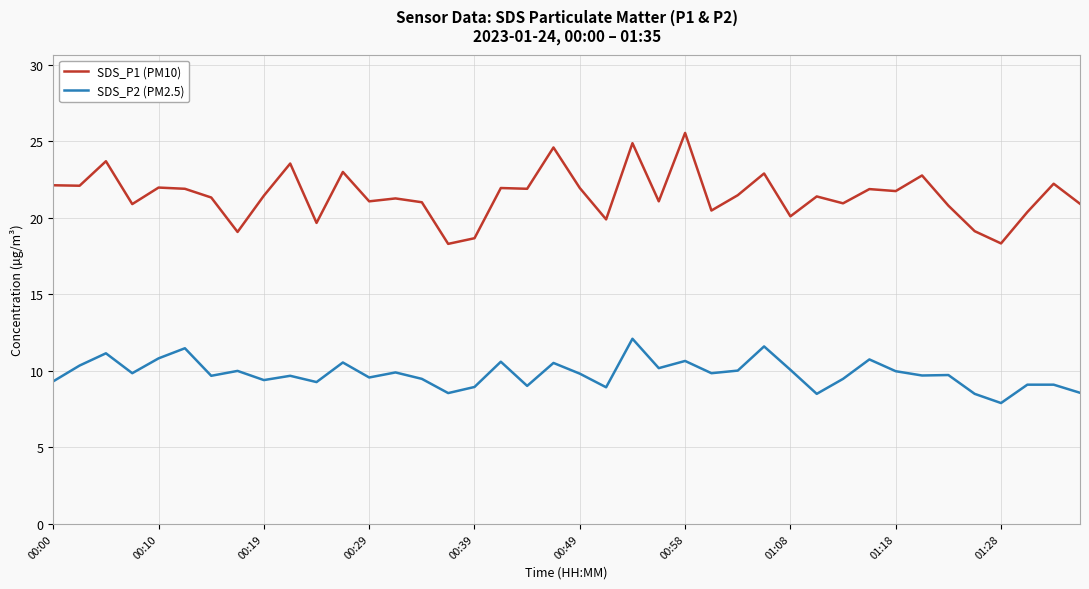

List the series in order of their overall mean, lowest first.

SDS_P2 (PM2.5), SDS_P1 (PM10)